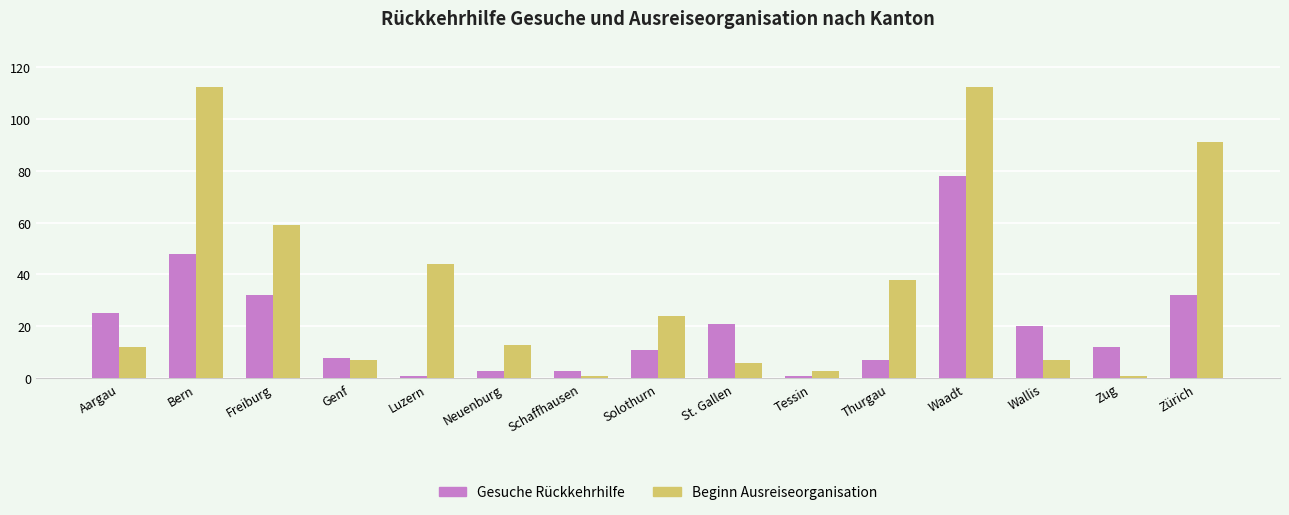

Where does the Beginn Ausreiseorganisation series first go above 13?

Bern